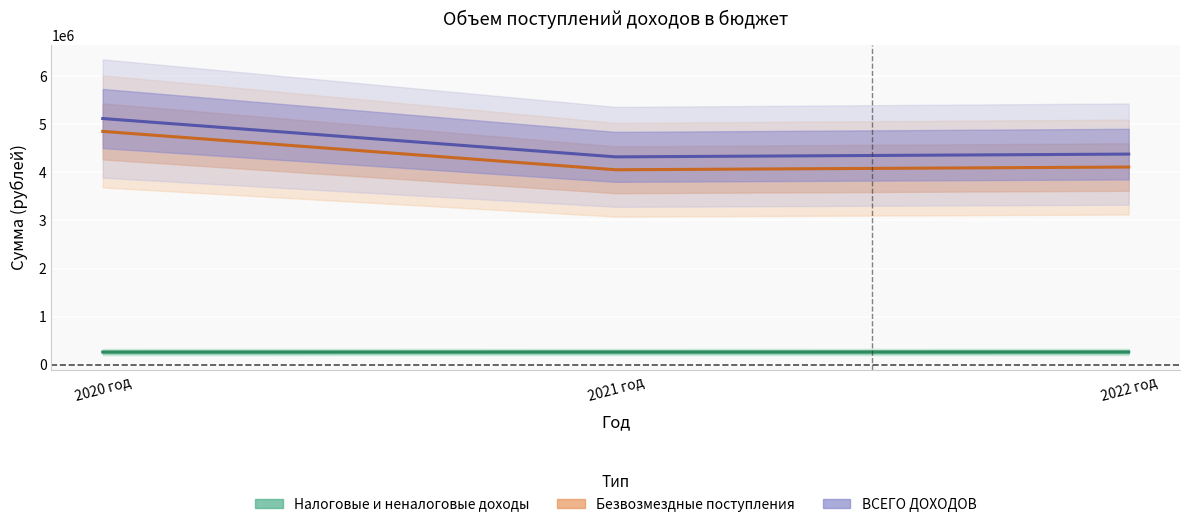

What position from the right is 2021 год?

2